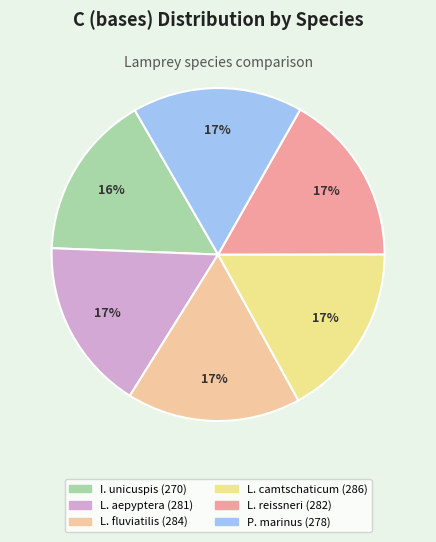

To the nearest percent, what is the difference between the largest and smallest slice percentages?

1%